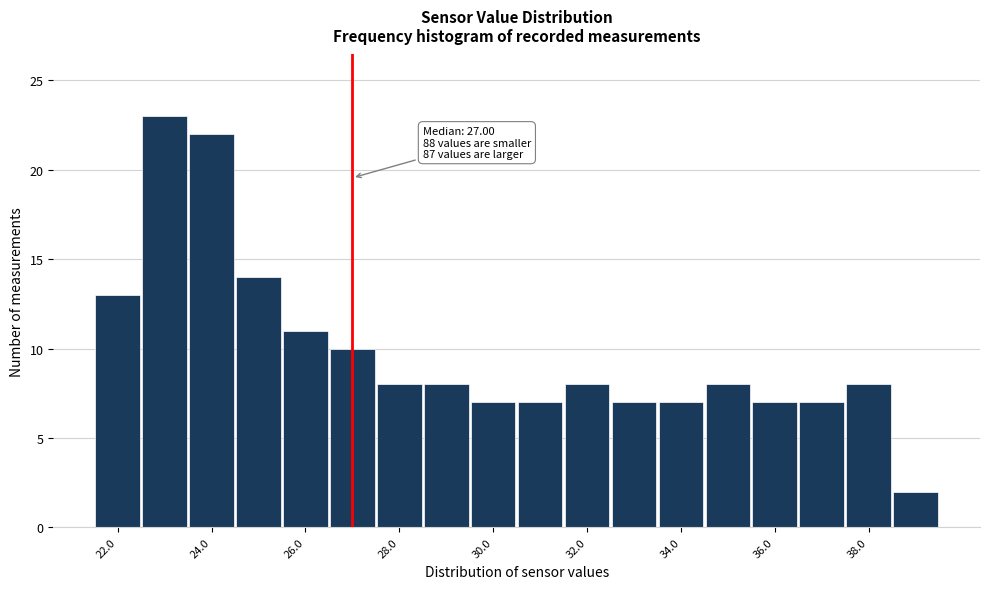

Over which range of the x-axis is the bar tallest?

22.5 to 23.5